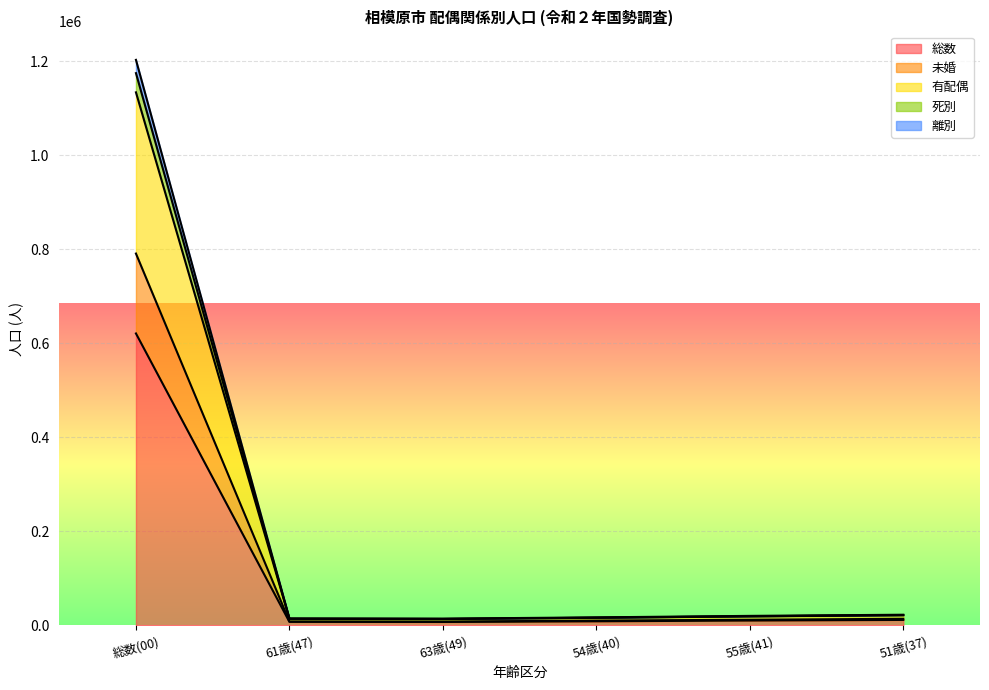

Where is 総数 nearest to the value 314282?

51歳(37)